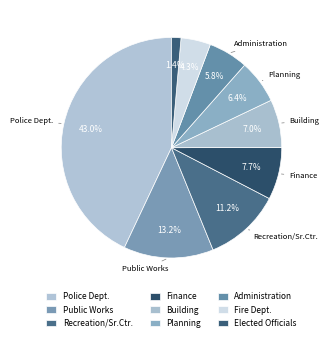

How many slices are in this pie chart?

9